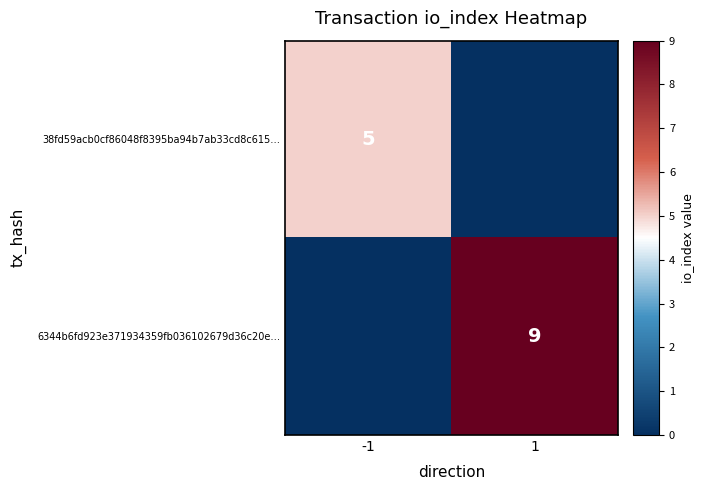

The 38fd59acb0cf86048f8395ba94b7ab33cd8c615… series shows 5 at -1. True or false?

True